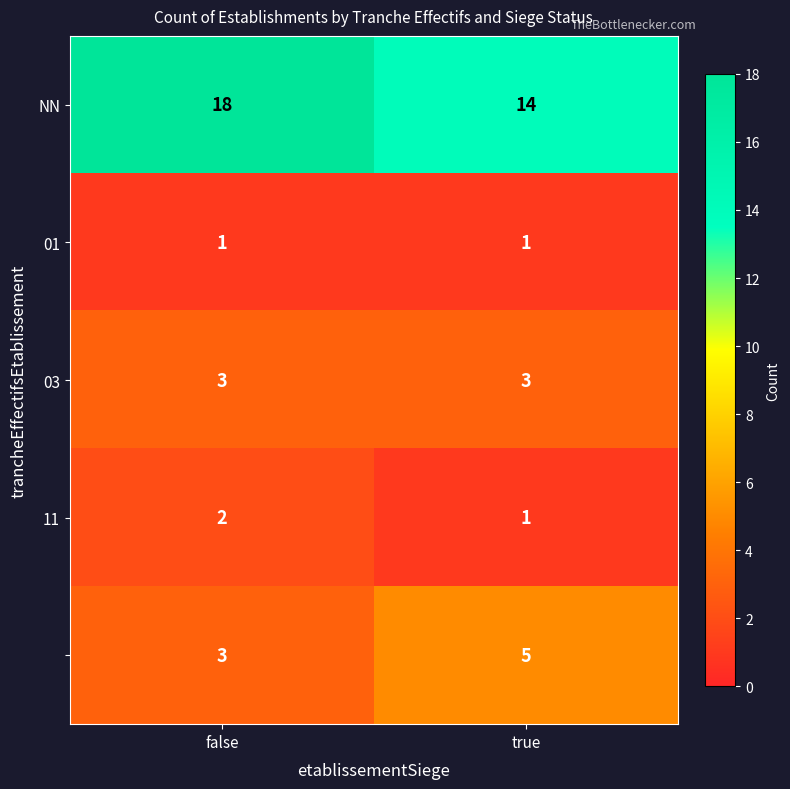

Count the number of categories in the chart.

2